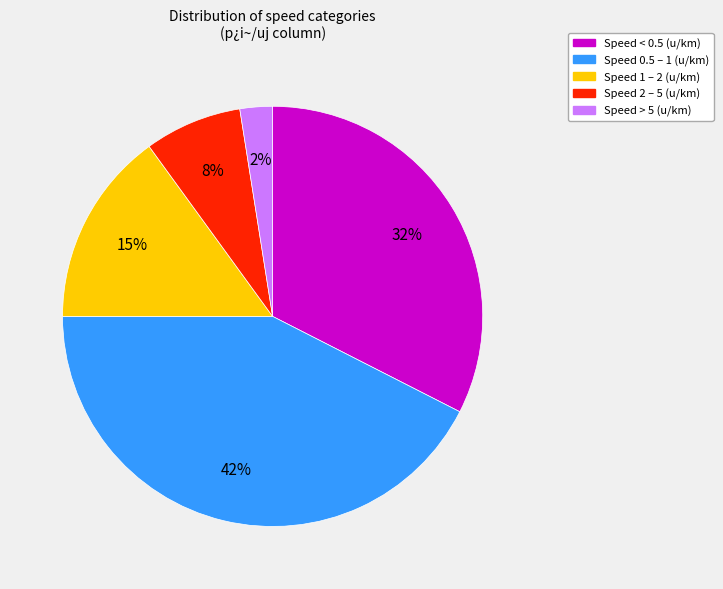

How many segments does this pie chart have?

5